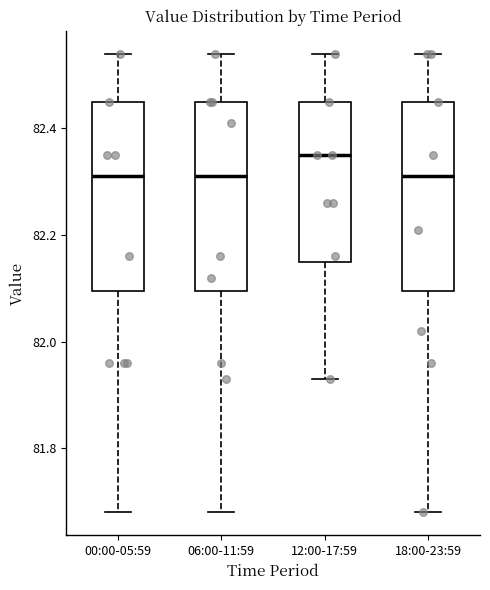

Reading left to right, transcribe this box plot: for each box, give where its median line is, the range the box spans, and where its two whiskers end, as read against the y-axis. The values are not printed on the chart, so give them approximately, as read against the axis.

00:00-05:59: median 82.32, box 82.10 to 82.46, whiskers 81.68 to 82.54
06:00-11:59: median 82.32, box 82.10 to 82.46, whiskers 81.68 to 82.54
12:00-17:59: median 82.36, box 82.16 to 82.46, whiskers 81.94 to 82.54
18:00-23:59: median 82.32, box 82.10 to 82.46, whiskers 81.68 to 82.54